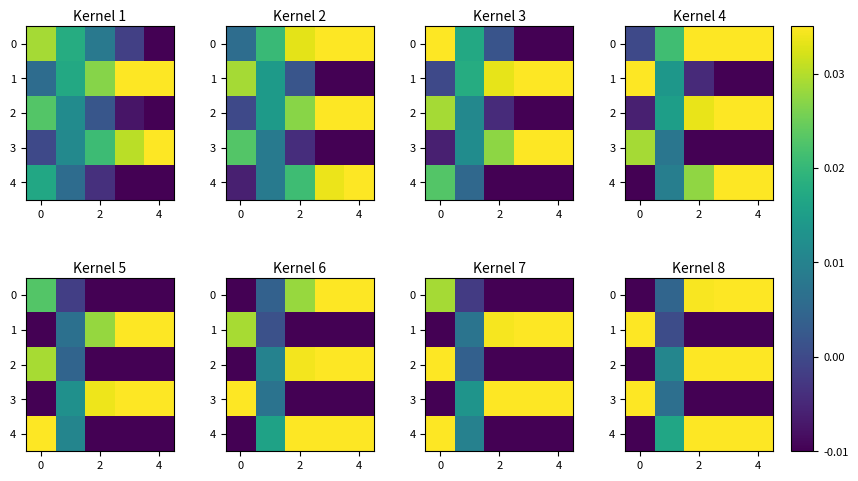

True or false: 0 has a value of -0.0 at 0.

True